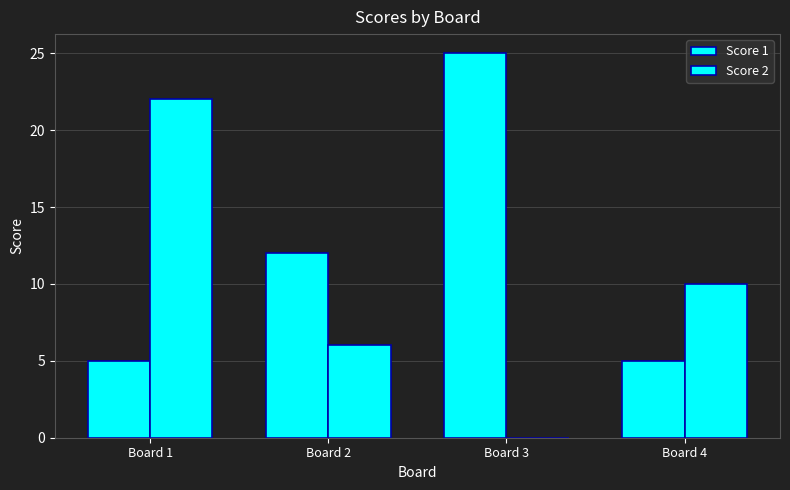

What is the total value across all series at Board 4?

15